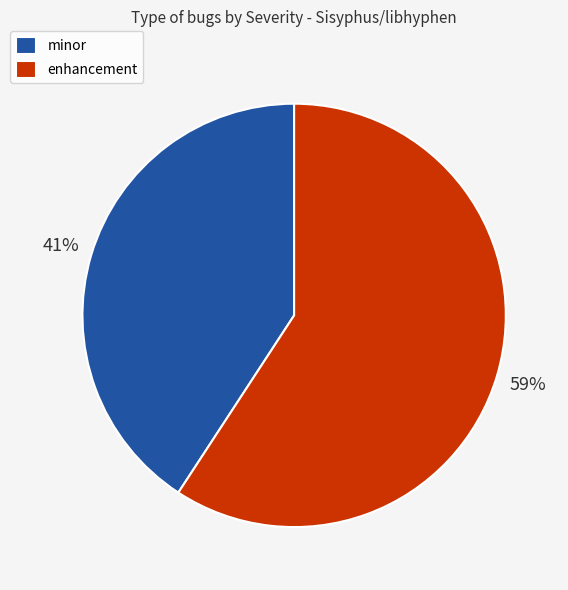

Which slice is the largest?

enhancement